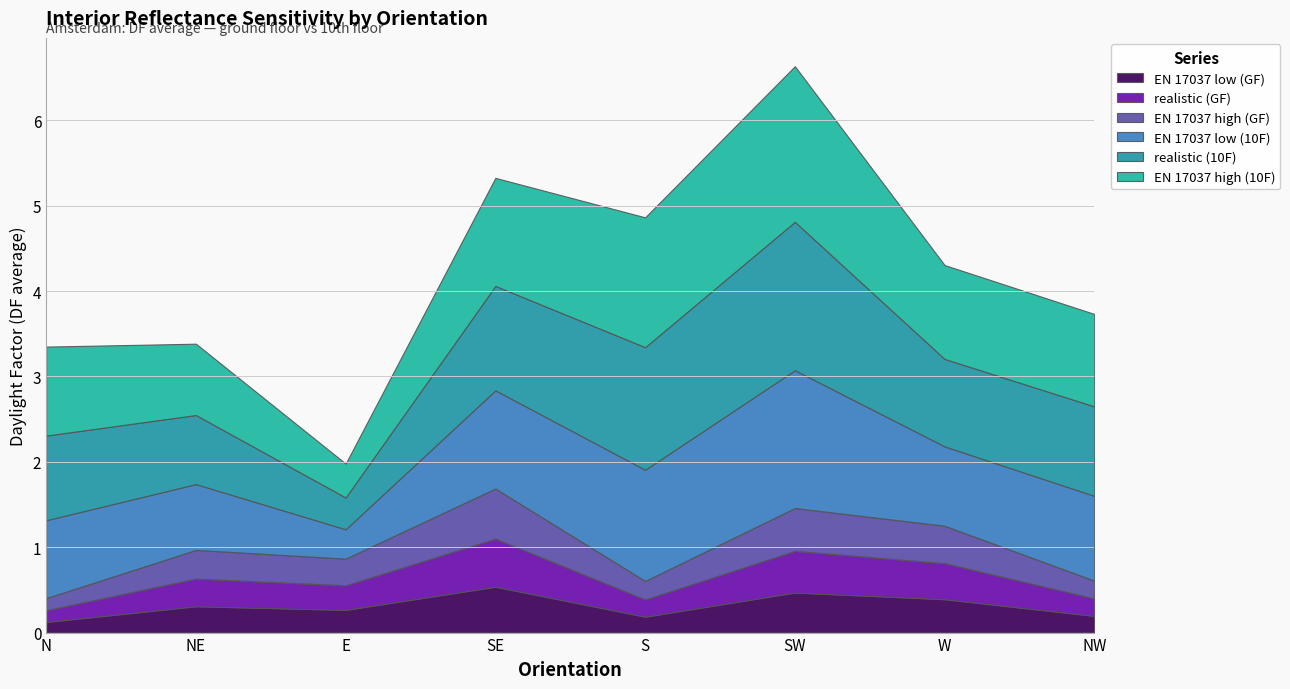

Does the chart display data point markers on the line(s)?

No